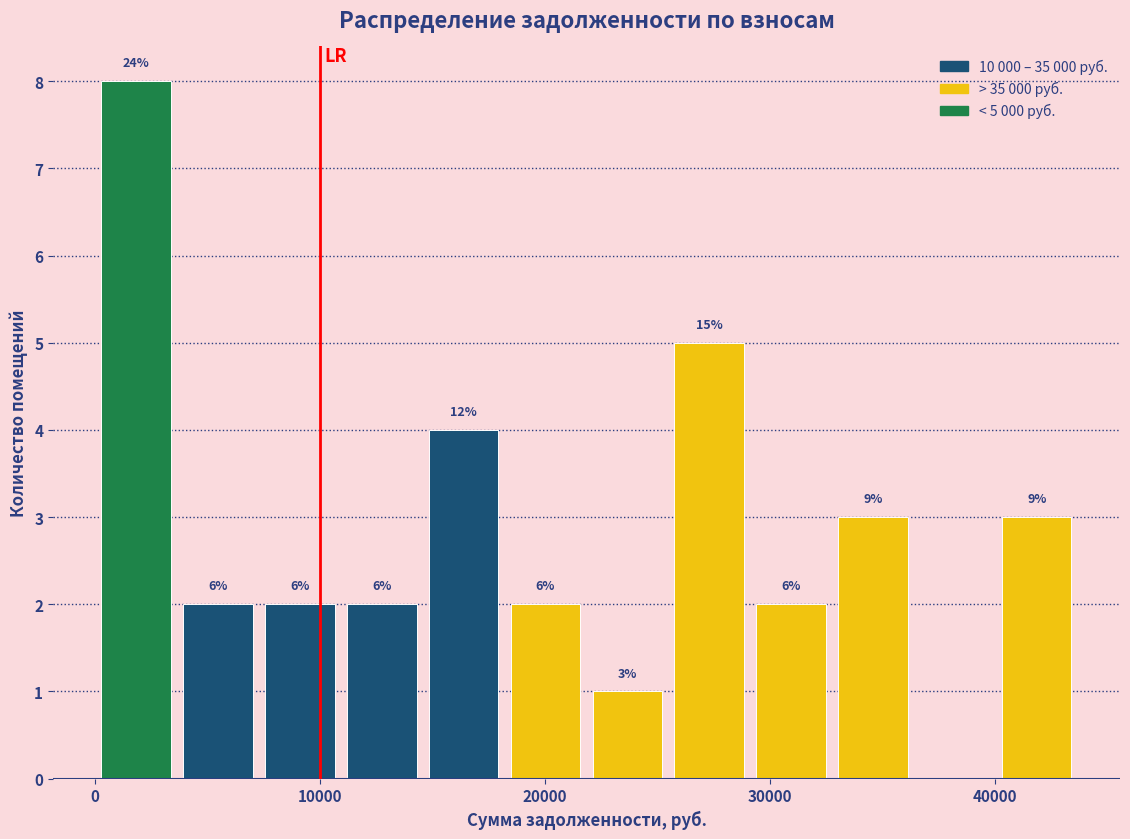

Read against the x-axis, roughly where is the centre of the tallest bar?

2000